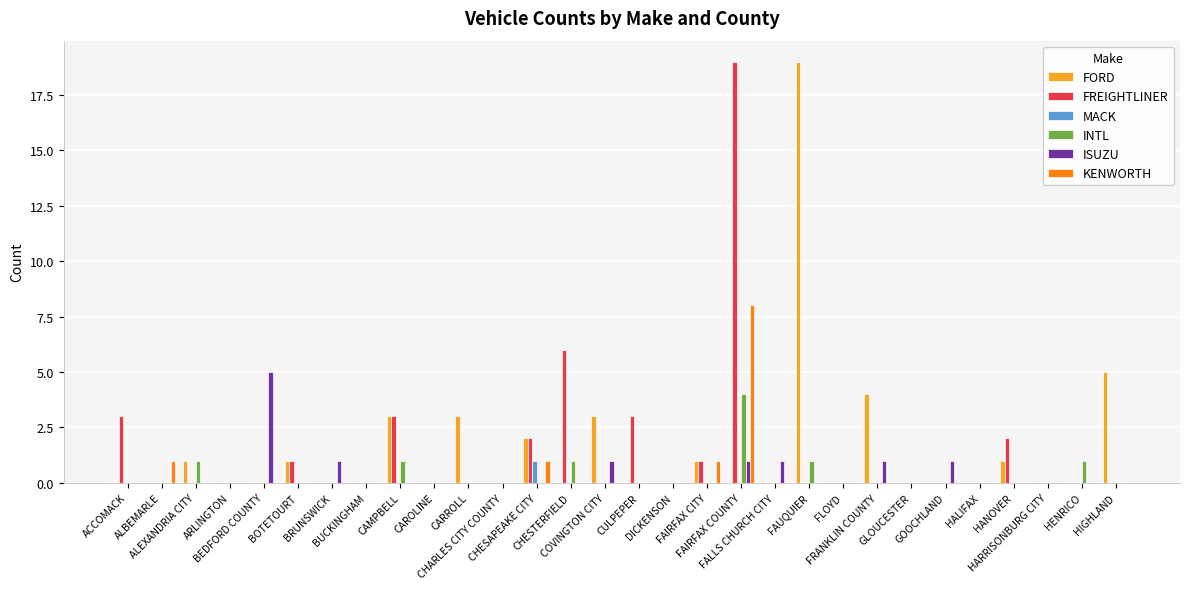

What is the maximum value for INTL?

4